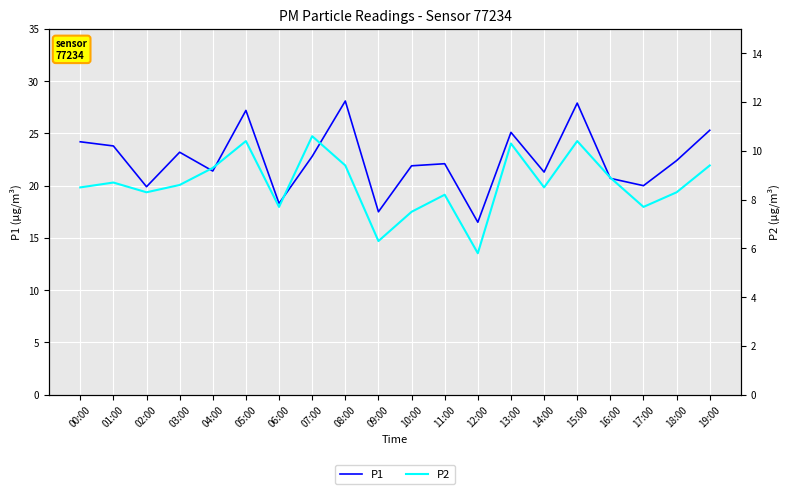

Between 00:00 and 05:00, which is larger?

05:00